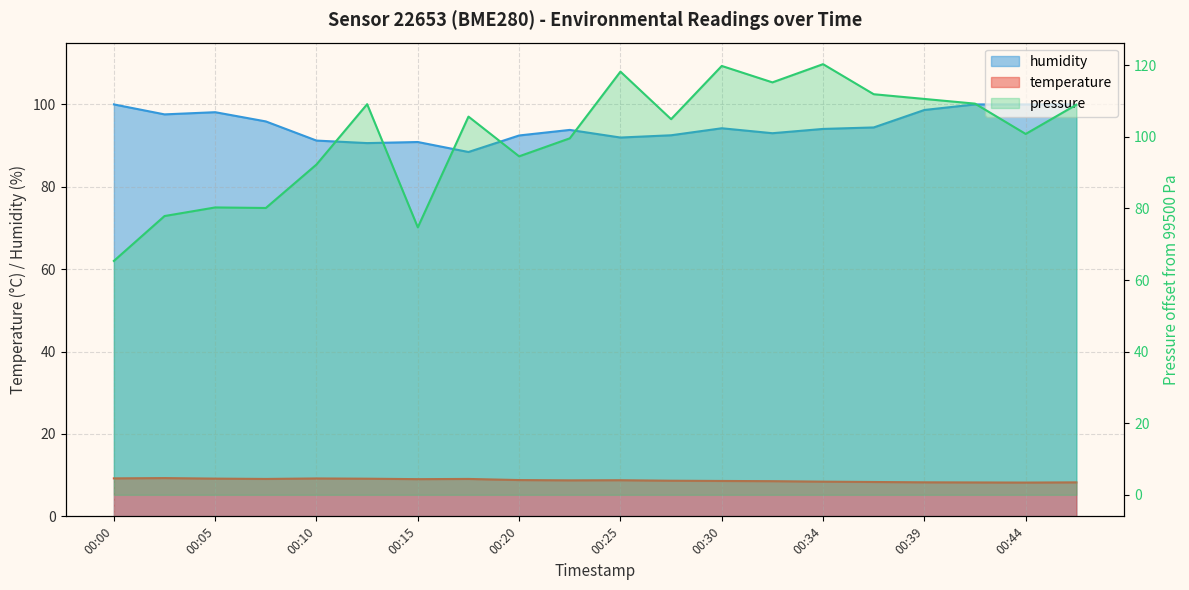

Is it true that pressure_norm equals 109.1 at 00:12?

True